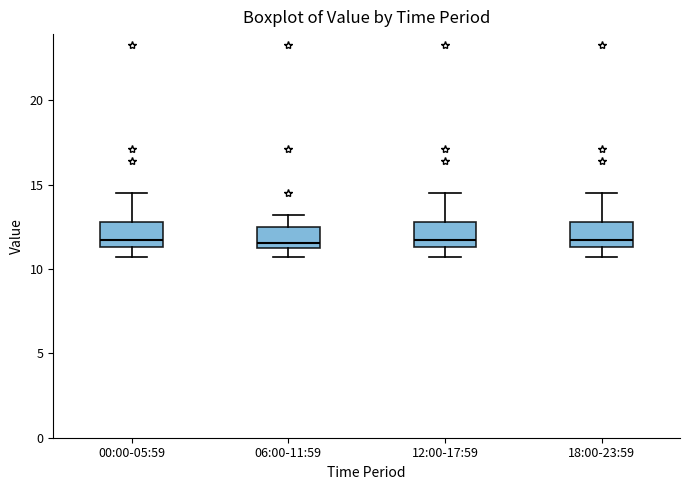

Where does the upper whisker of the box for 18:00-23:59 end on the y-axis? The values are not printed on the chart, so give them approximately, as read against the axis.

14.5